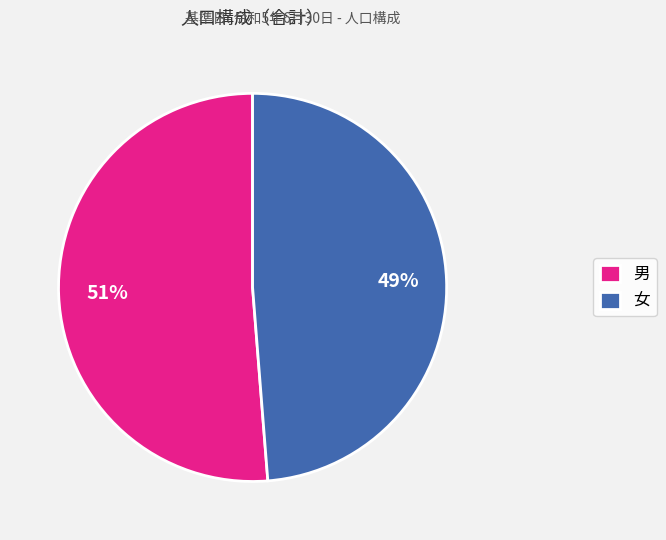

Combined, do 男 and 女 account for over 50%?

Yes